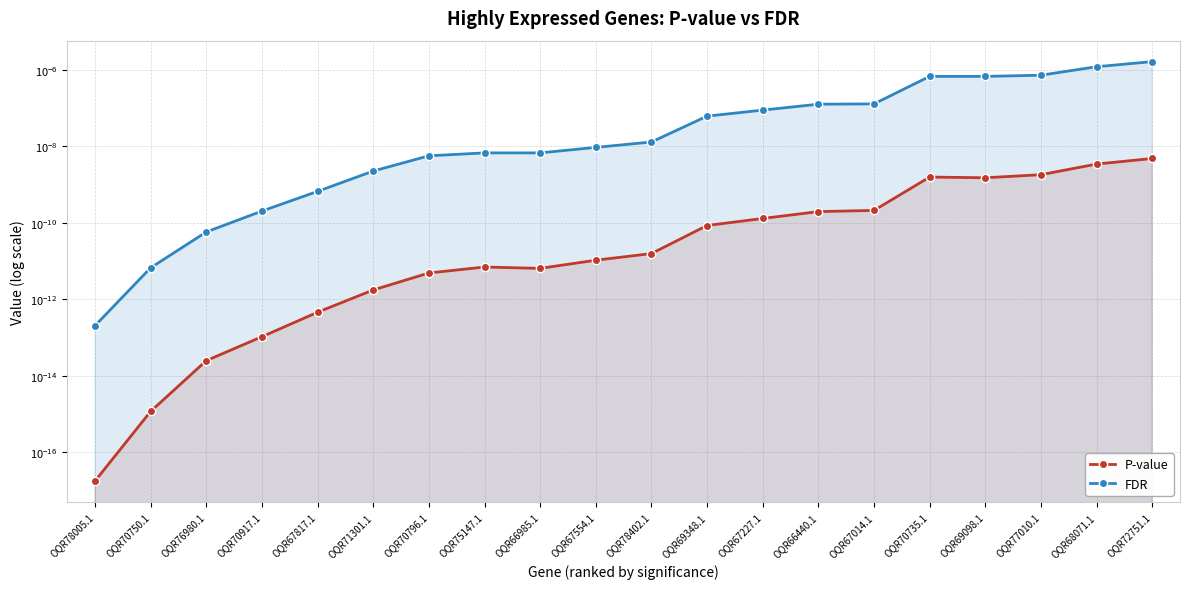

How many series are shown in this chart?

2